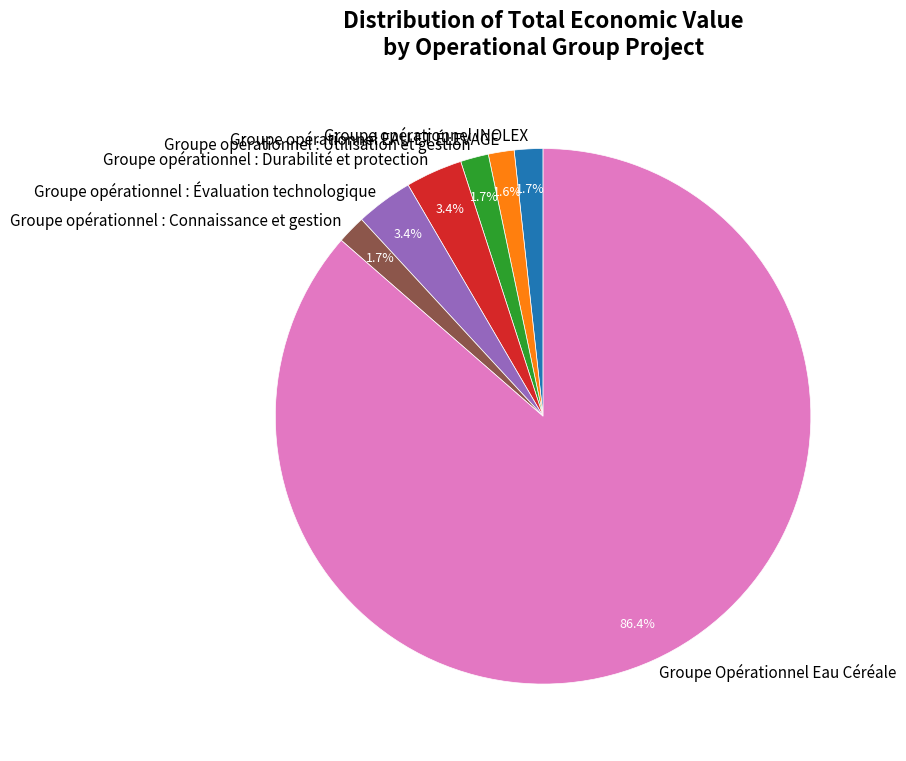

What percentage is NOT represented by Groupe opérationnel : Évaluation technologique?

96.6%